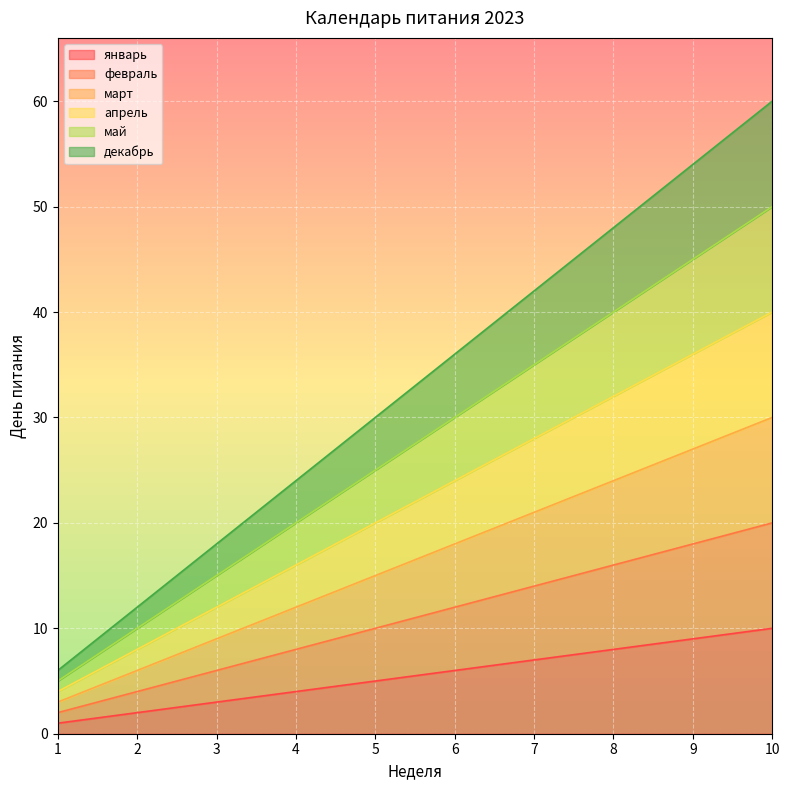

The февраль series shows 6 at 4. True or false?

False